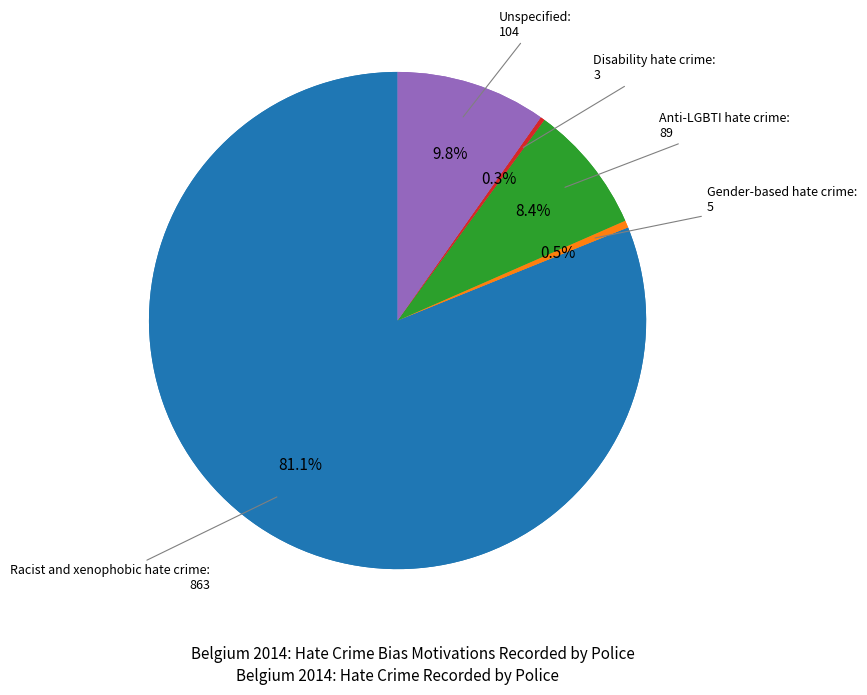

What is the largest slice in the pie chart?

Racist and xenophobic hate crime